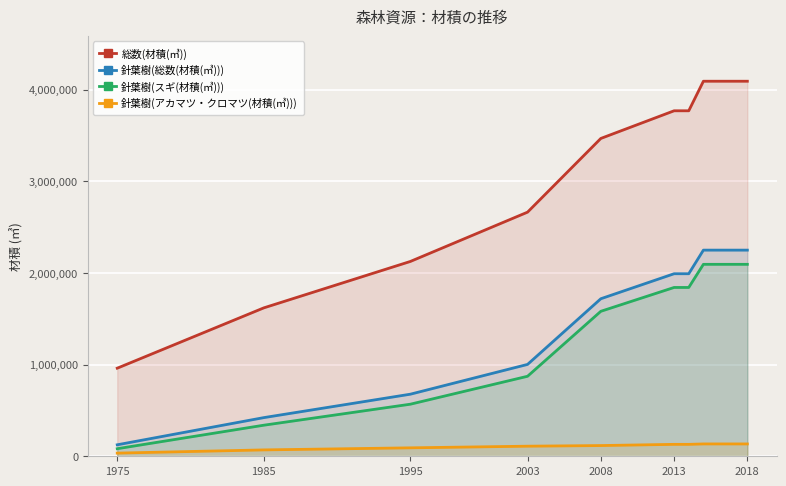

Is it true that 総数(材積(㎥)) equals 1367297 at 1975?

False